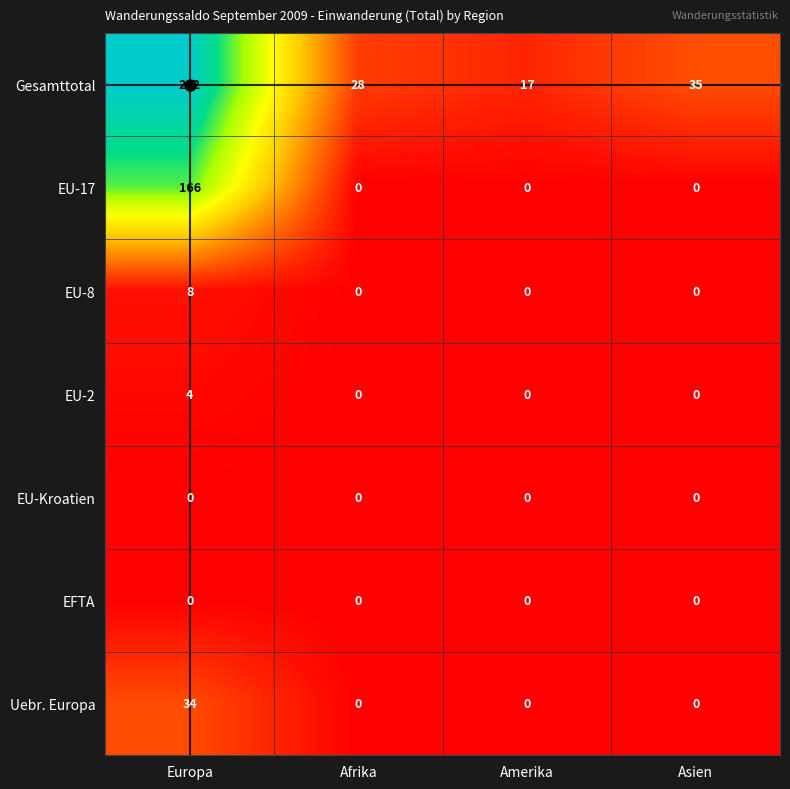

At which label does EU-17 reach its peak?

Europa